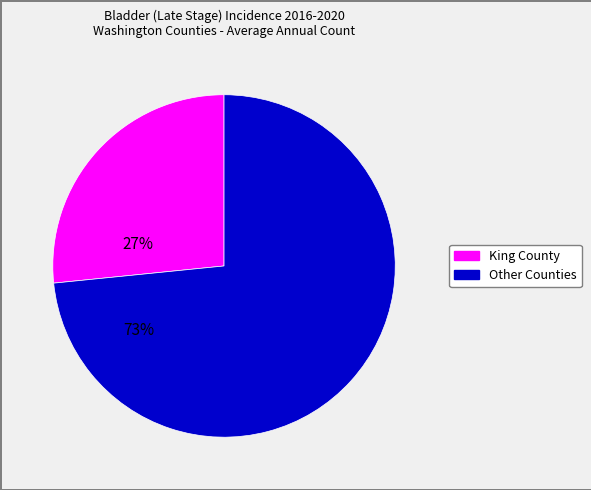

Count the number of slices in the pie.

2